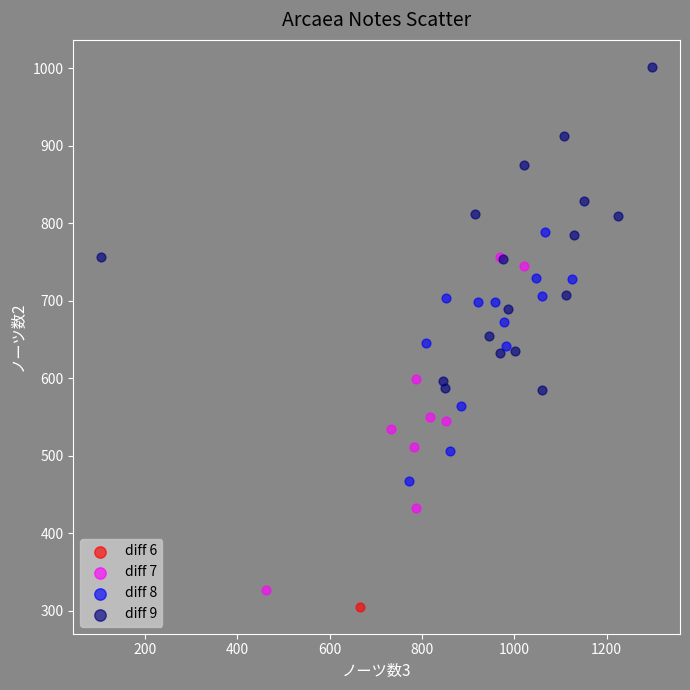

Which series contains the lowest Y value?

diff 6